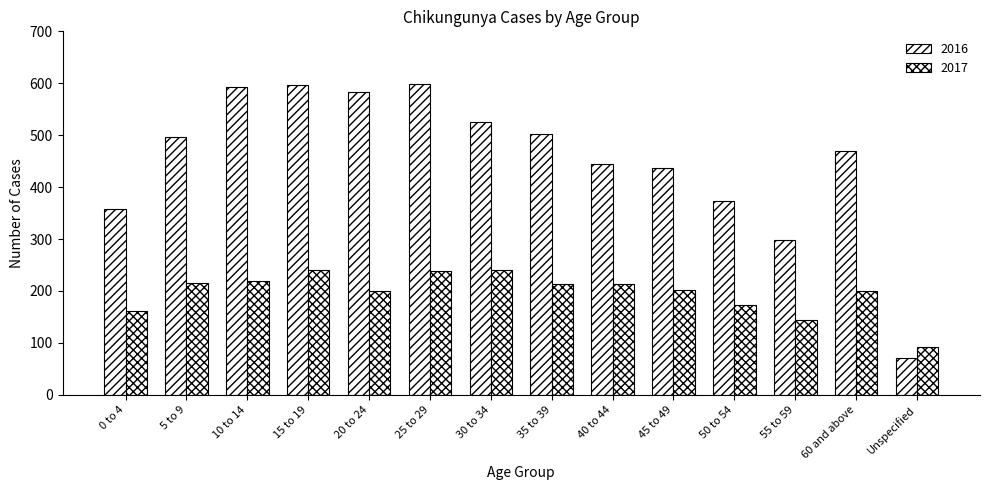

Which category has the highest value across all series?

25 to 29